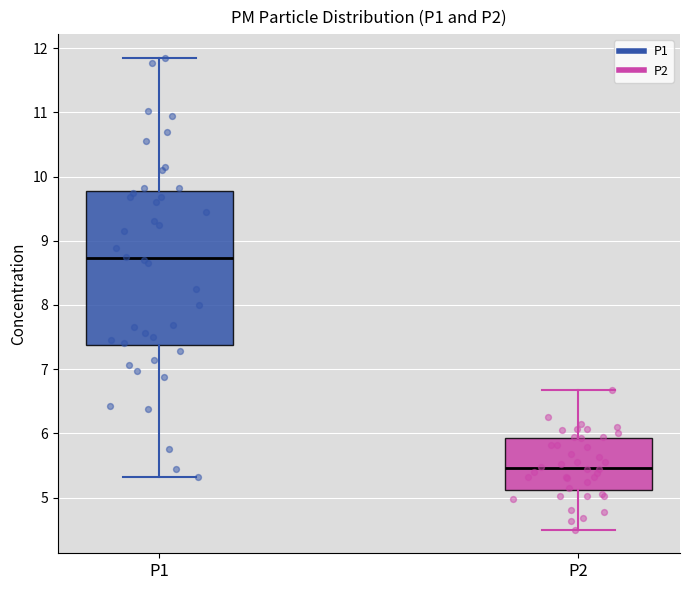

Reading left to right, read every box against the y-axis: the position of its median line, the range the box covers, and the ends of its whiskers. The values are not printed on the chart, so give them approximately, as read against the axis.

P1: median 8.7, box 7.4 to 9.8, whiskers 5.3 to 11.9
P2: median 5.5, box 5.1 to 5.9, whiskers 4.5 to 6.7